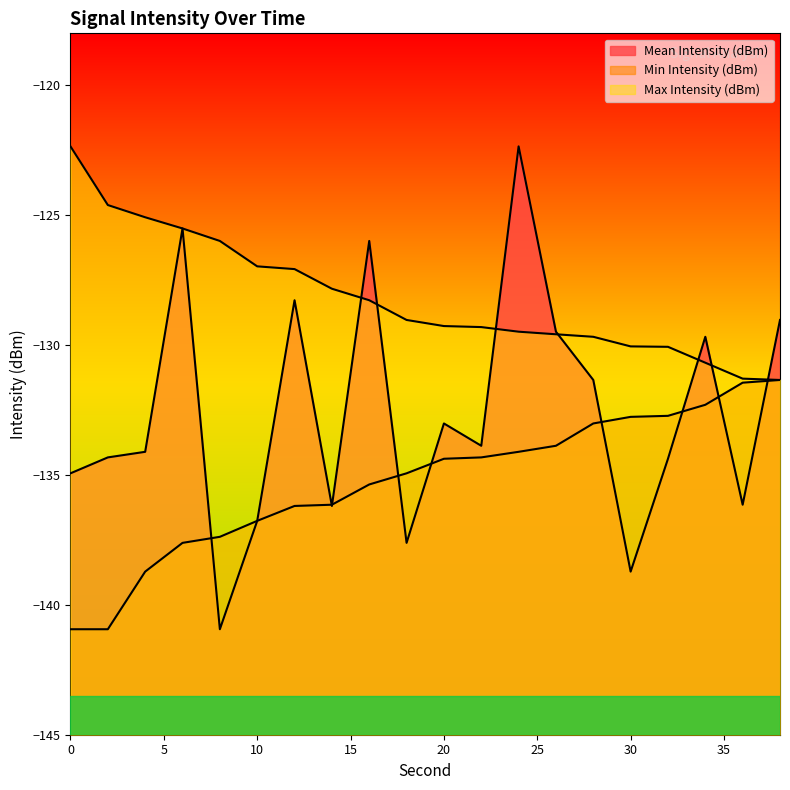

Which category has the lowest value across all series?

8